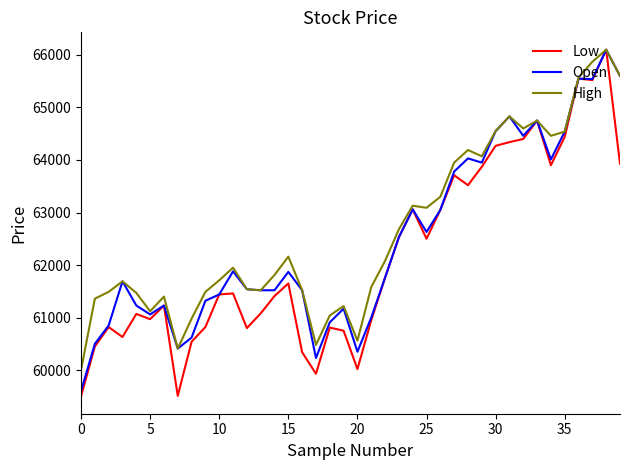

What is the maximum value for Open?

66100